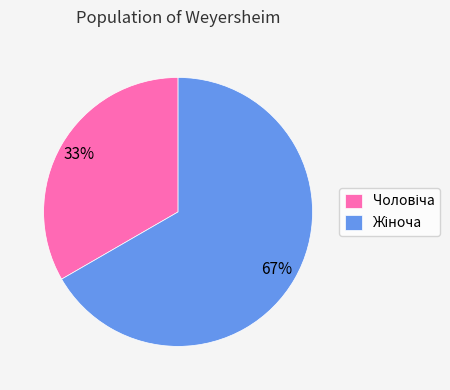

To the nearest percent, what is the average slice percentage?

50%